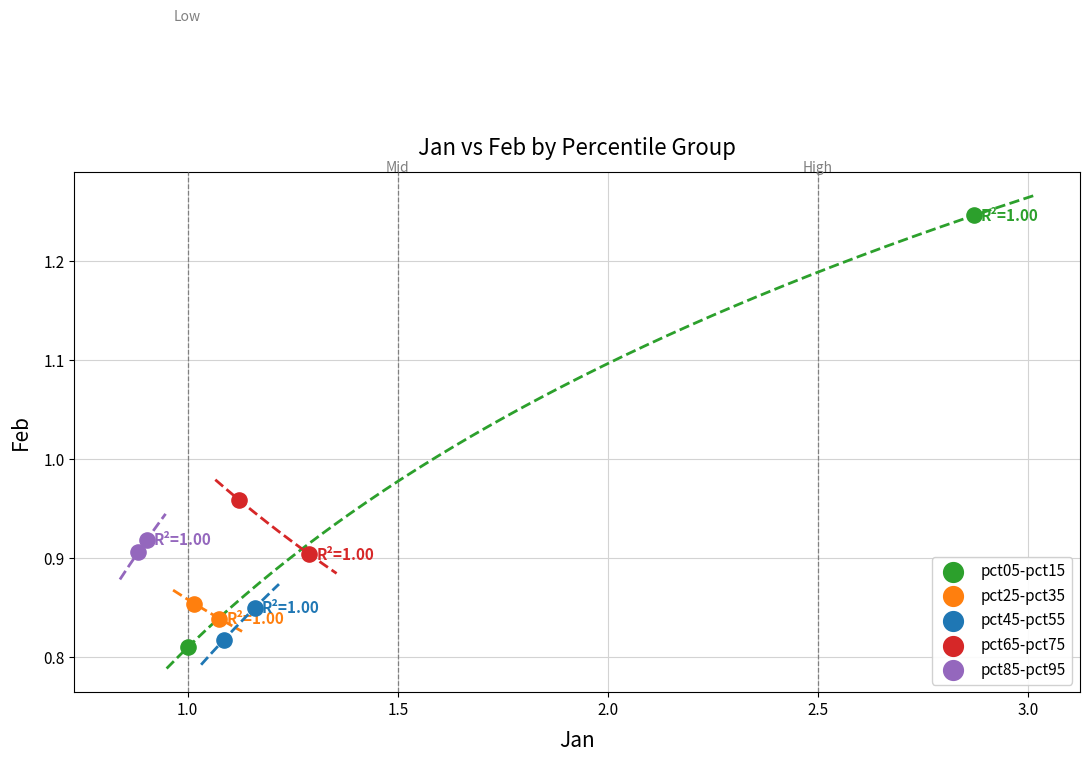

Which series contains the highest Y value?

pct05-pct15